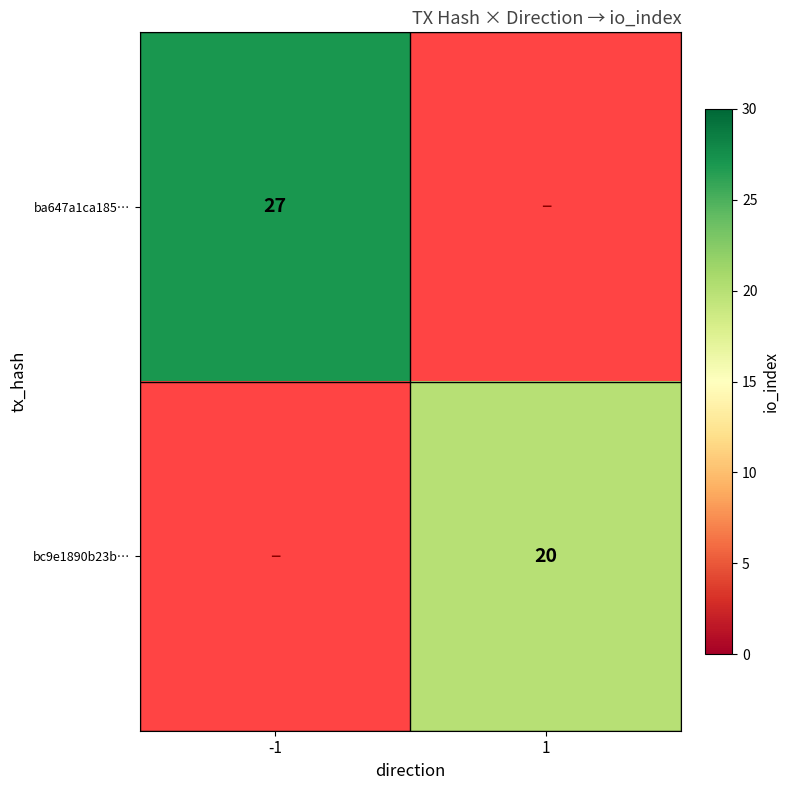

Is the value of ba647a1ca185… at -1 greater than the value of bc9e1890b23b… at 1?

Yes